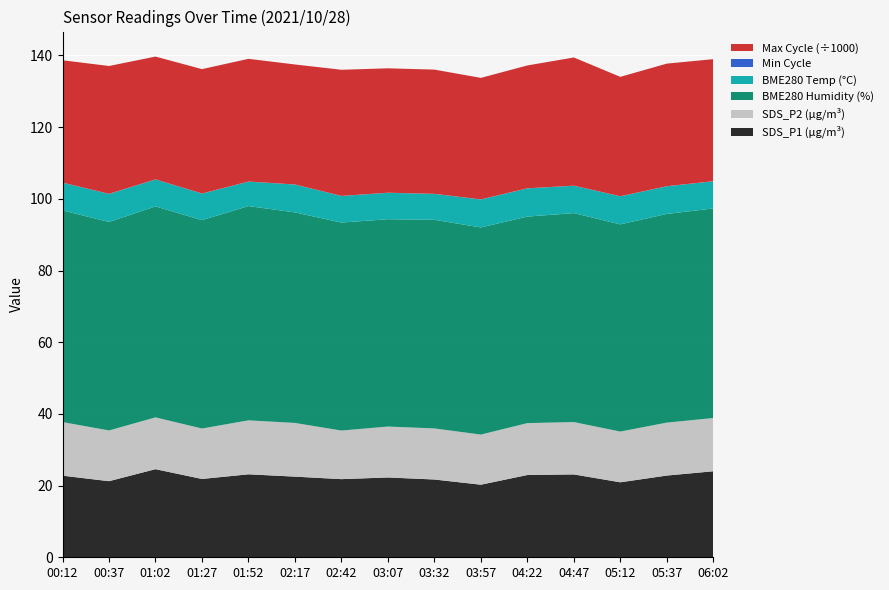

Is it true that SDS_P1 (µg/m³) equals 38.0 at 02:17?

False